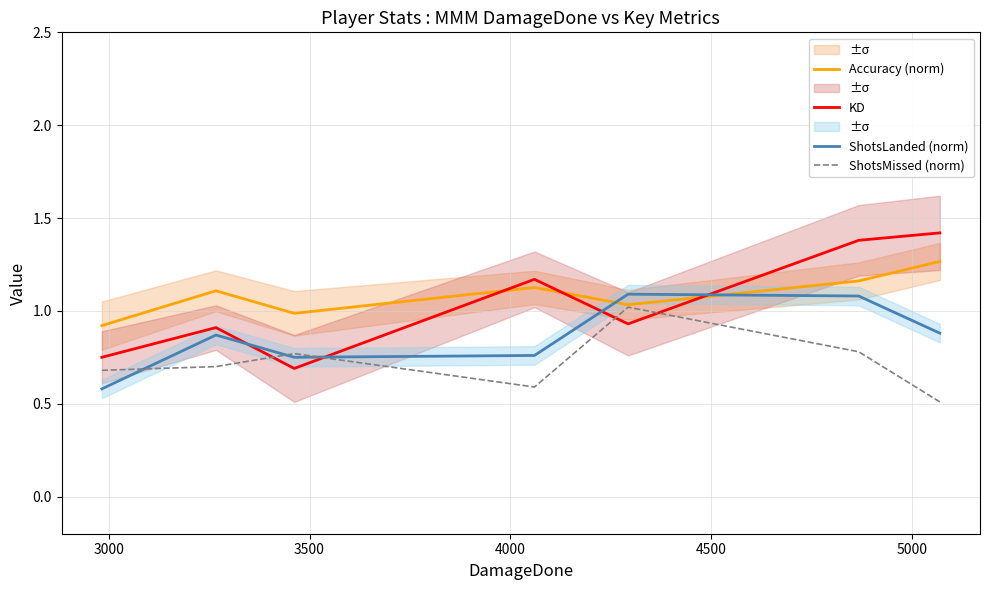

What is the difference between the second highest and second lowest values in the ShotsMissed (norm) series?

0.2